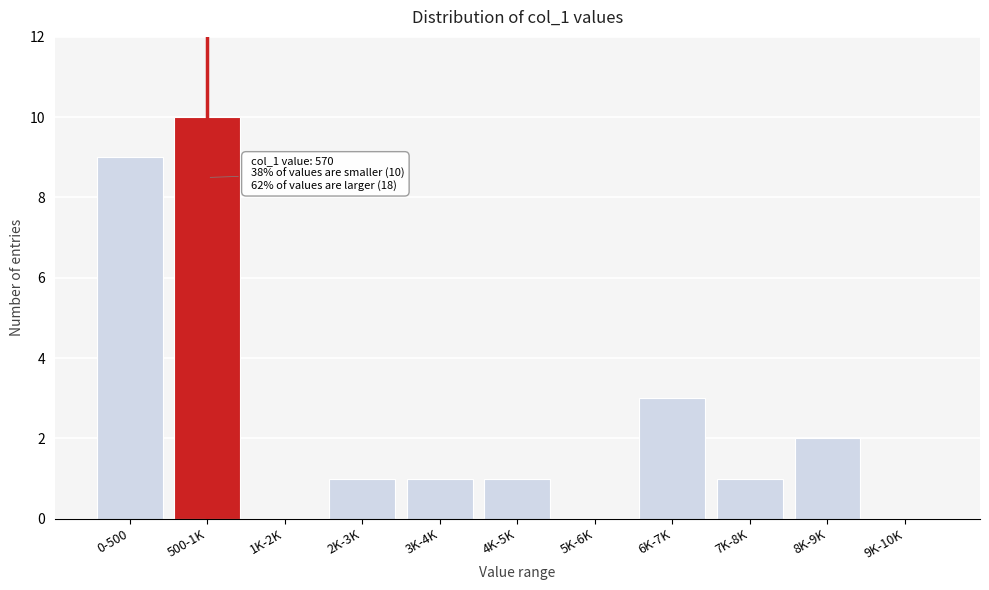

Reading left to right, list all the values displayed in this chart.

0-500=9	500-1K=10	1K-2K=0	2K-3K=1	3K-4K=1	4K-5K=1	5K-6K=0	6K-7K=3	7K-8K=1	8K-9K=2	9K-10K=0